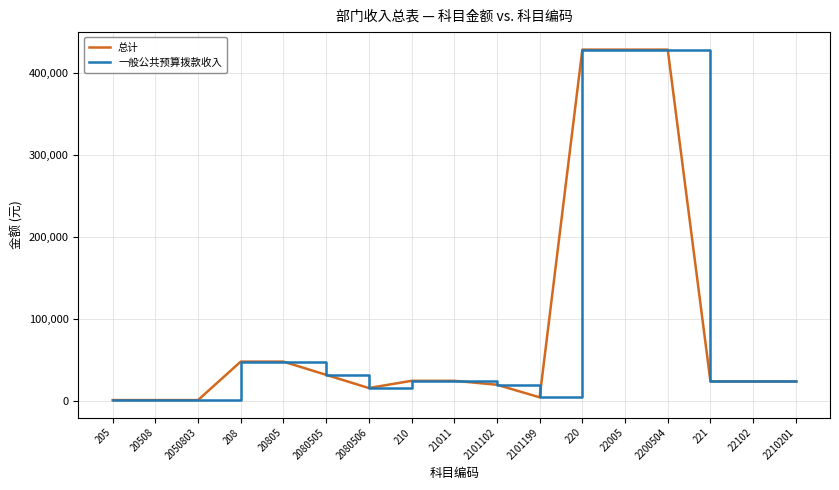

Which series has the largest total across all categories?

总计